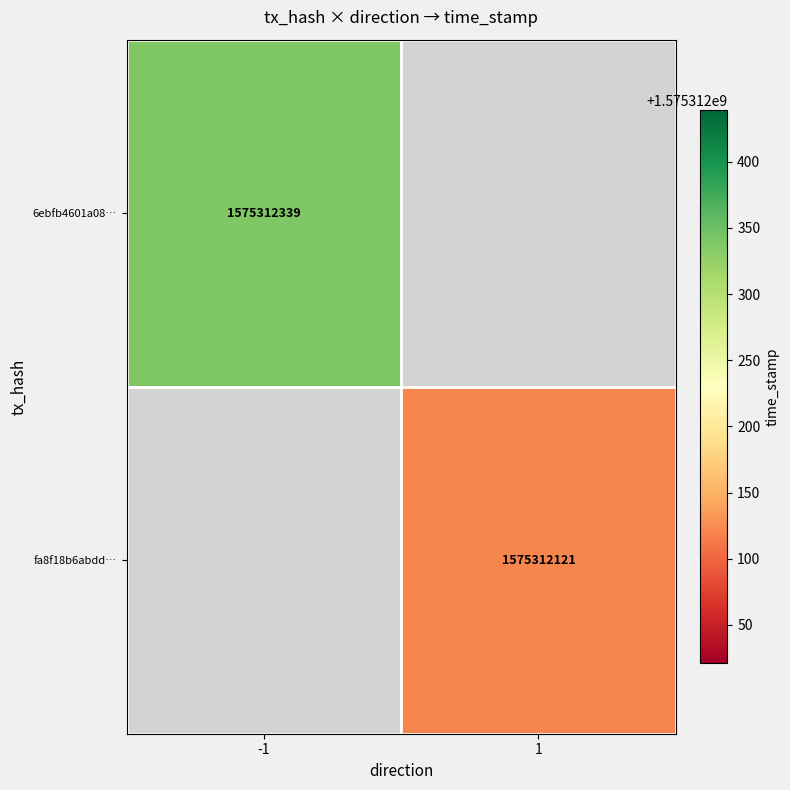

Which series changed the most between direction and time_stamp?

6ebfb4601a089139a1c7b3e6d7ad850d62b42f6